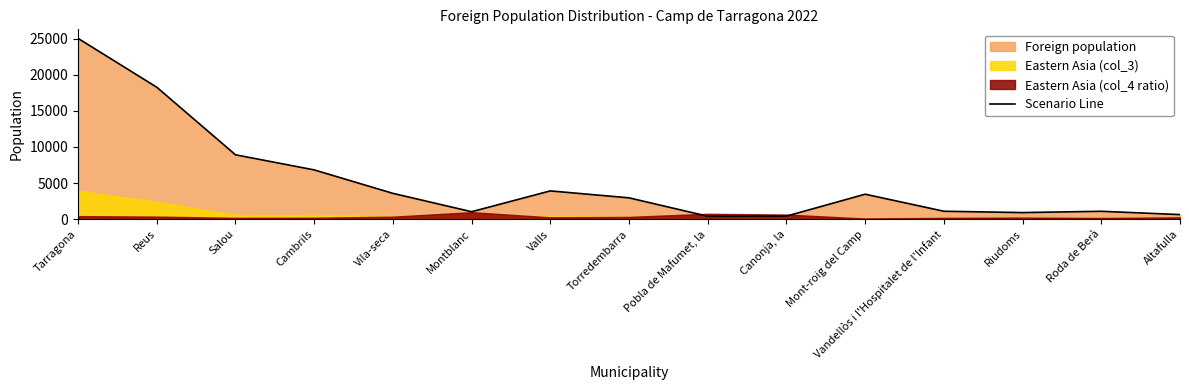

What is the minimum value shown in the chart?

394